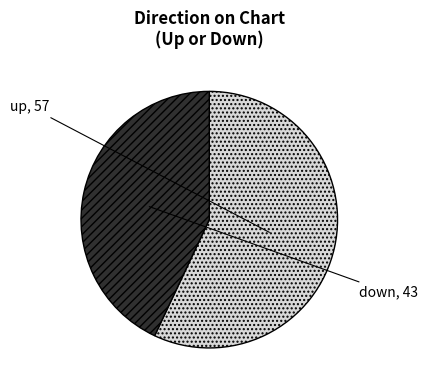

Count the number of slices in the pie.

2